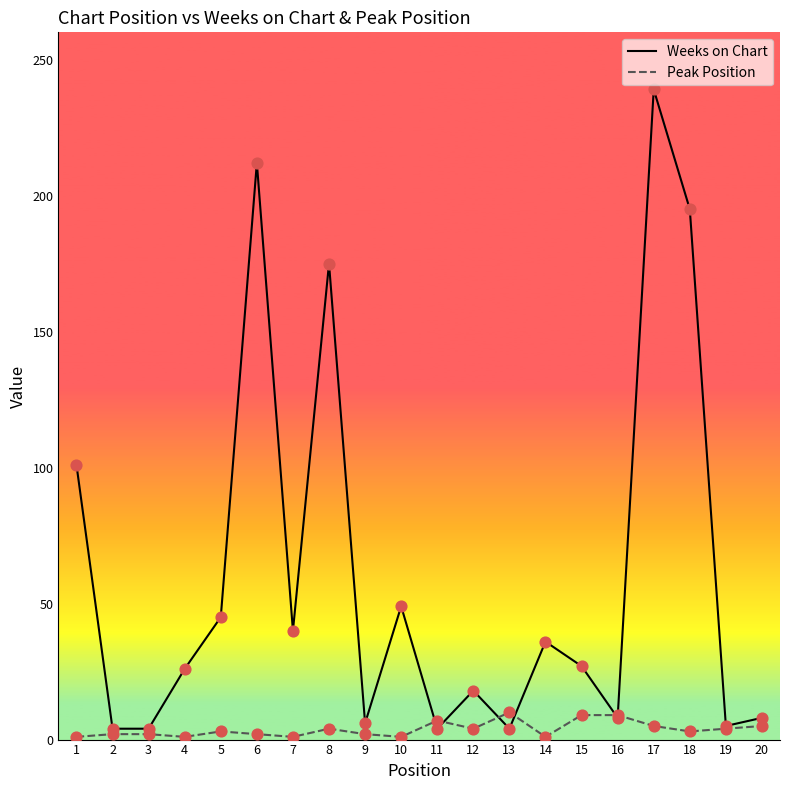

Which series has the largest total across all categories?

Weeks on Chart